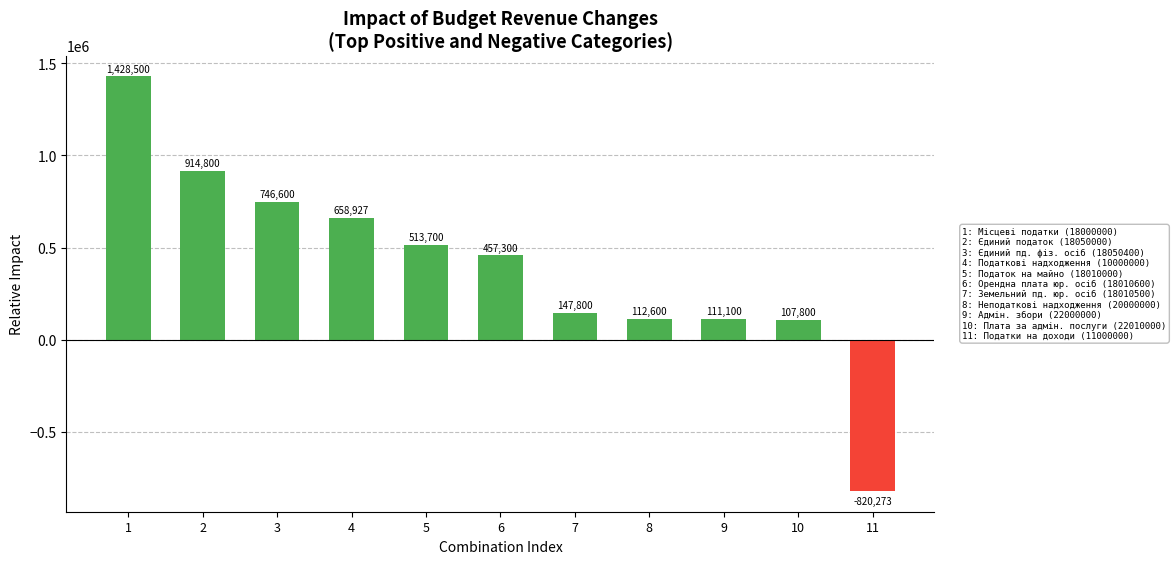

What is the value of the 7th bar from the left?

147800